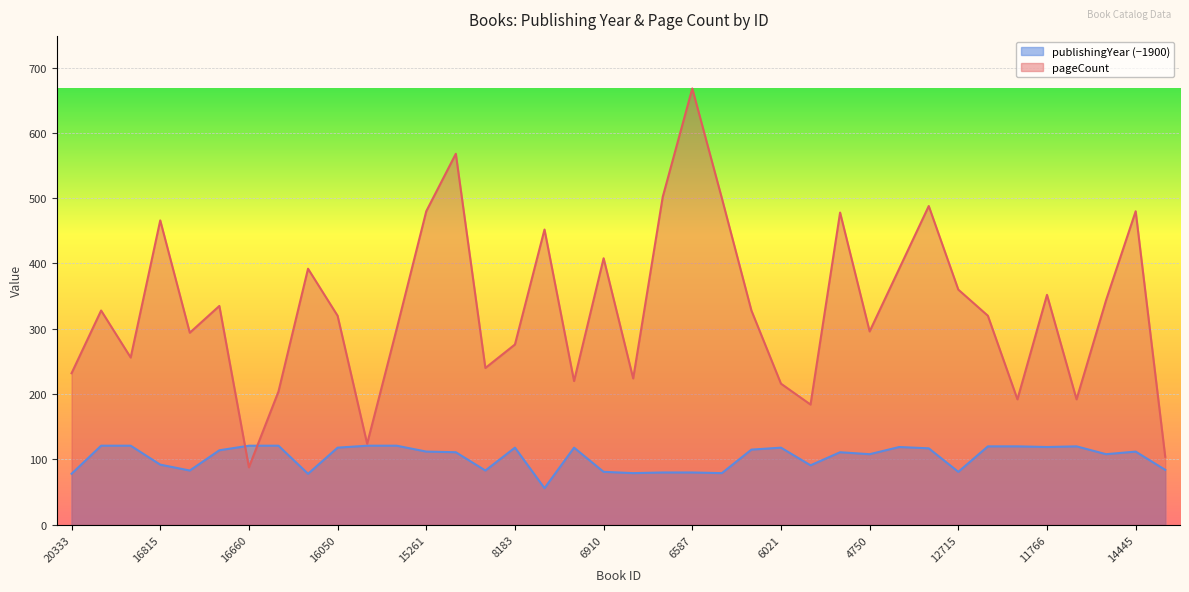

Which series has the largest total across all categories?

pageCount